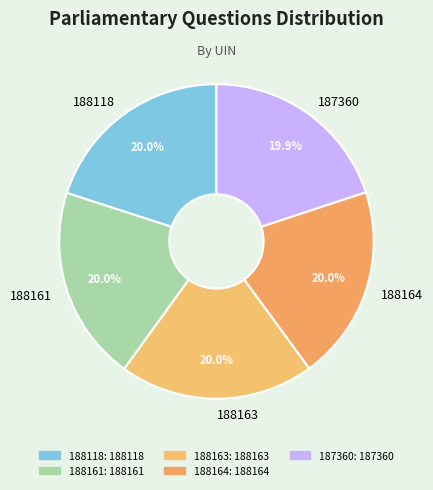

Is there any slice that represents more than half of the pie?

No